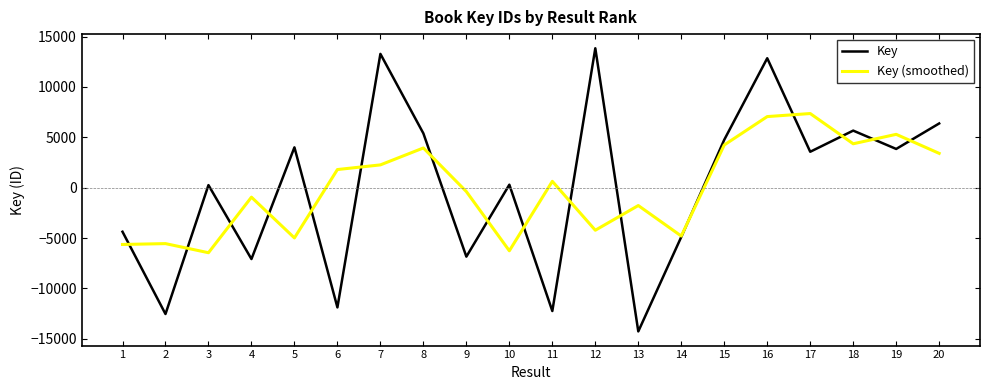

Does the chart have visible grid lines?

No